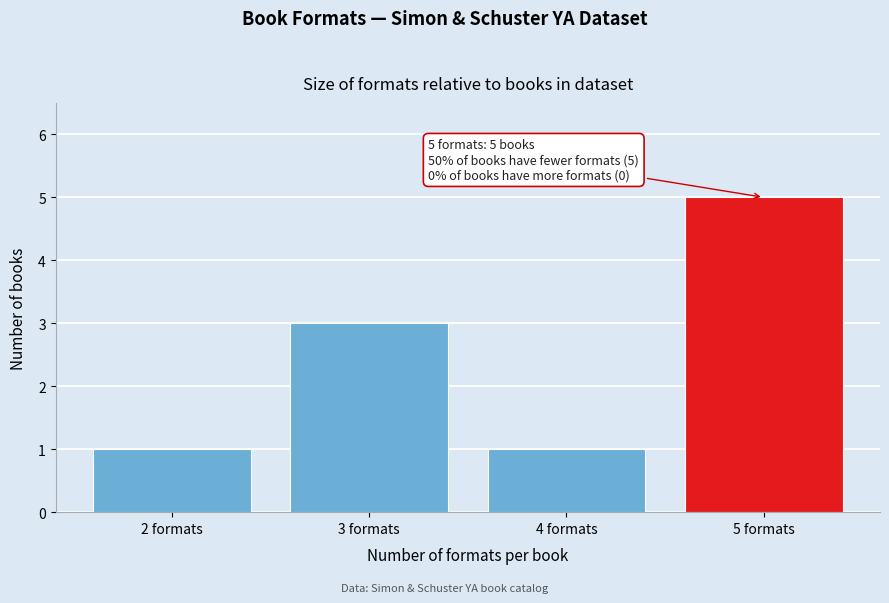

Which range on the x-axis has the tallest bar?

4.5 to 5.5